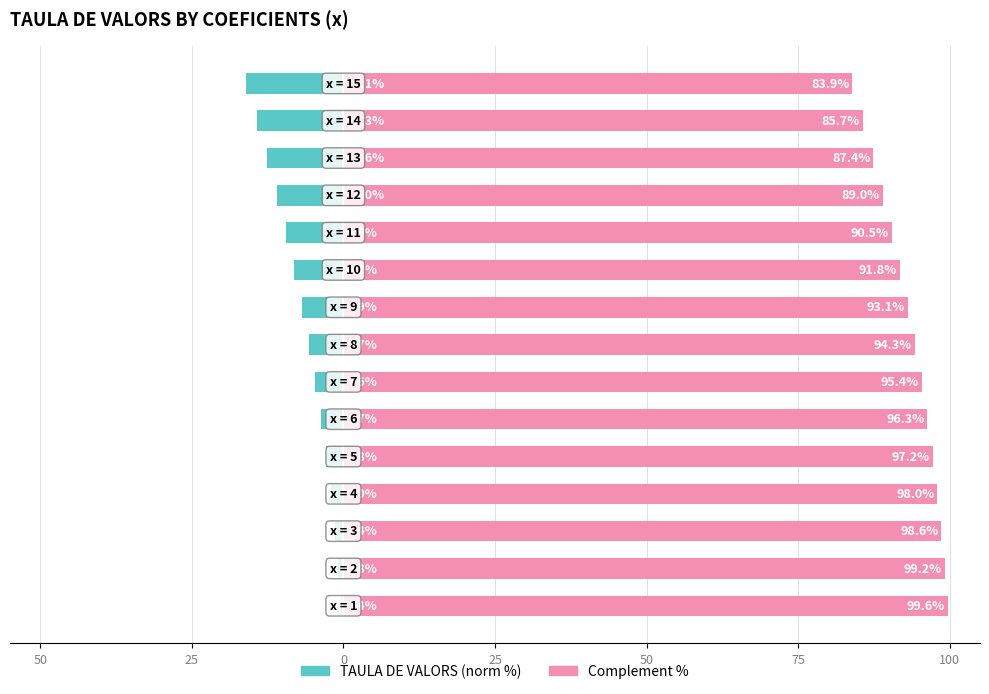

How many categories are shown in the chart?

15